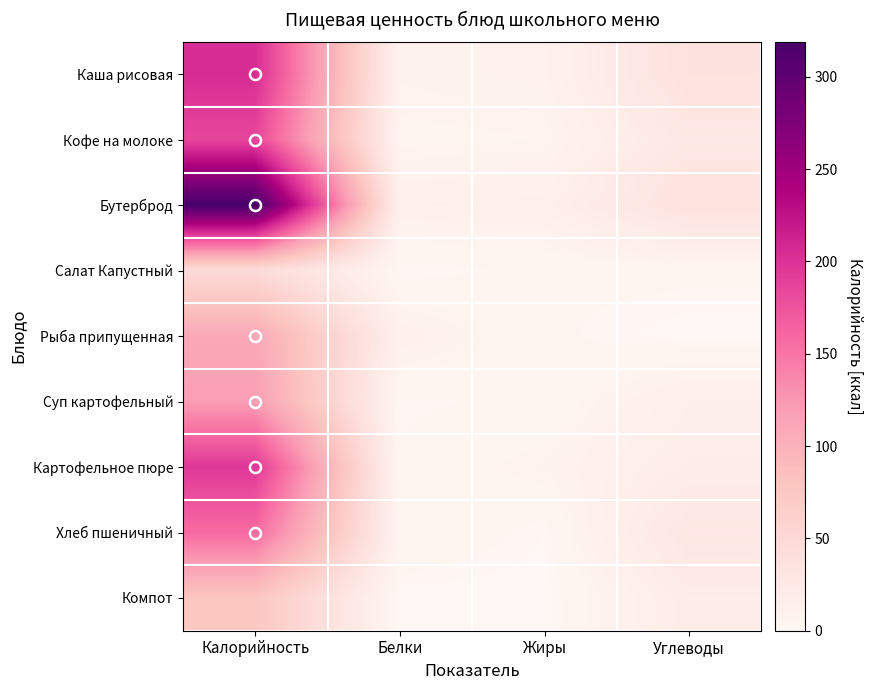

List the series in order of their peak value, lowest first.

Салат Капустный, Компот, Рыба припущенная, Суп картофельный, Хлеб пшеничный, Кофе на молоке, Картофельное пюре, Каша рисовая, Бутерброд